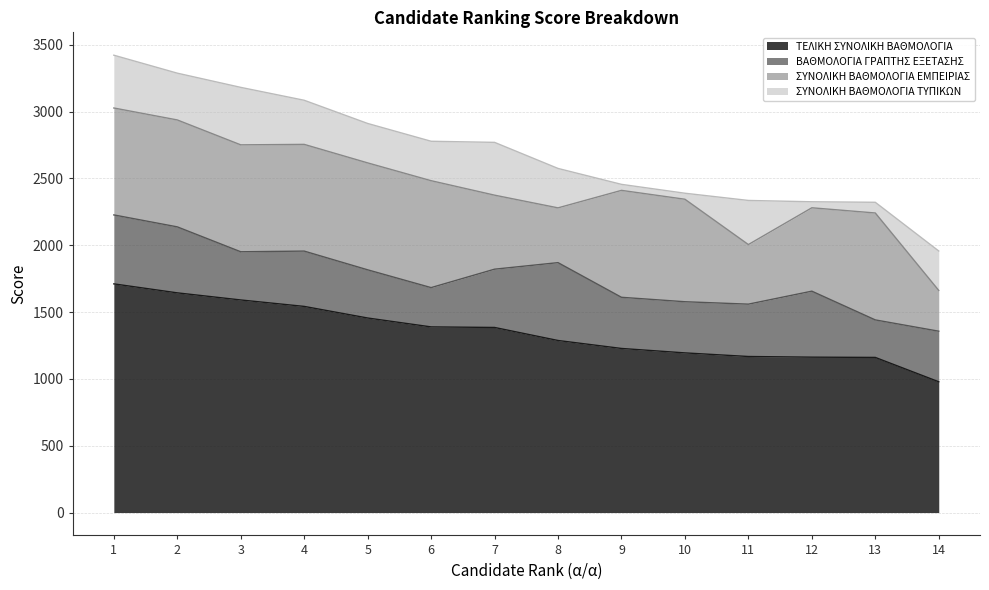

What is the difference between the ΒΑΘΜΟΛΟΓΙΑ ΓΡΑΠΤΗΣ ΕΞΕΤΑΣΗΣ values at 7 and 4?

22.2